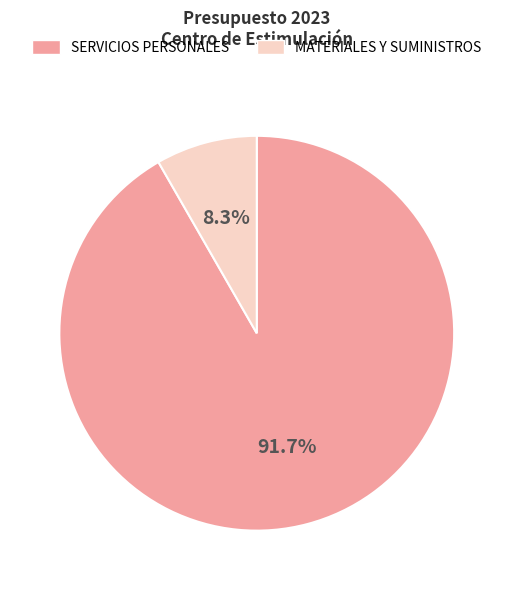

To the nearest percent, what is the difference between the largest and smallest slice percentages?

83%